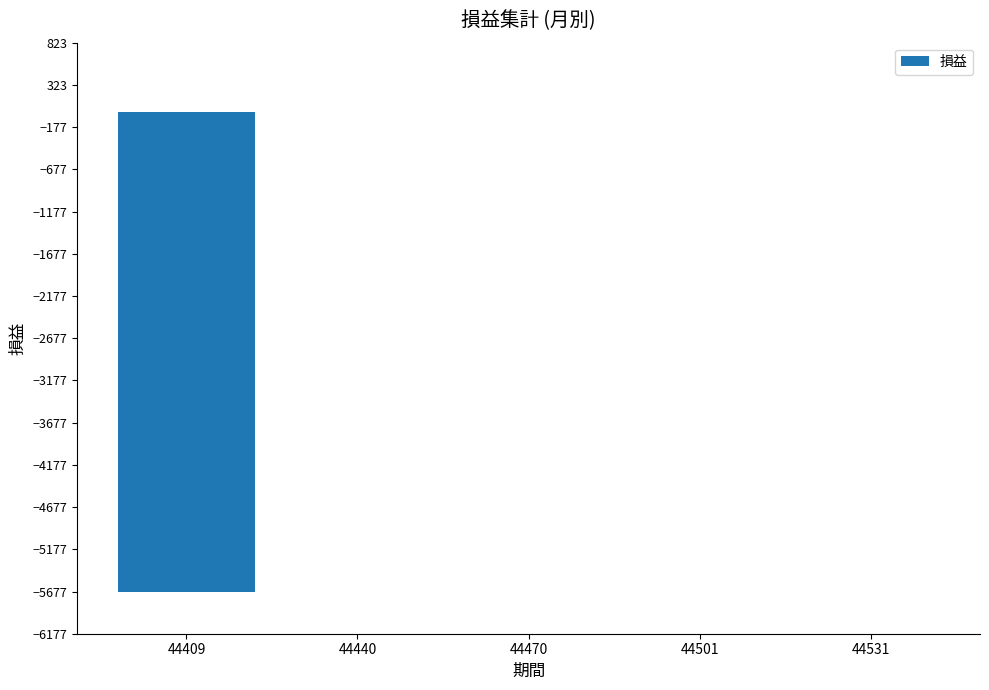

What is the average value?

-1135